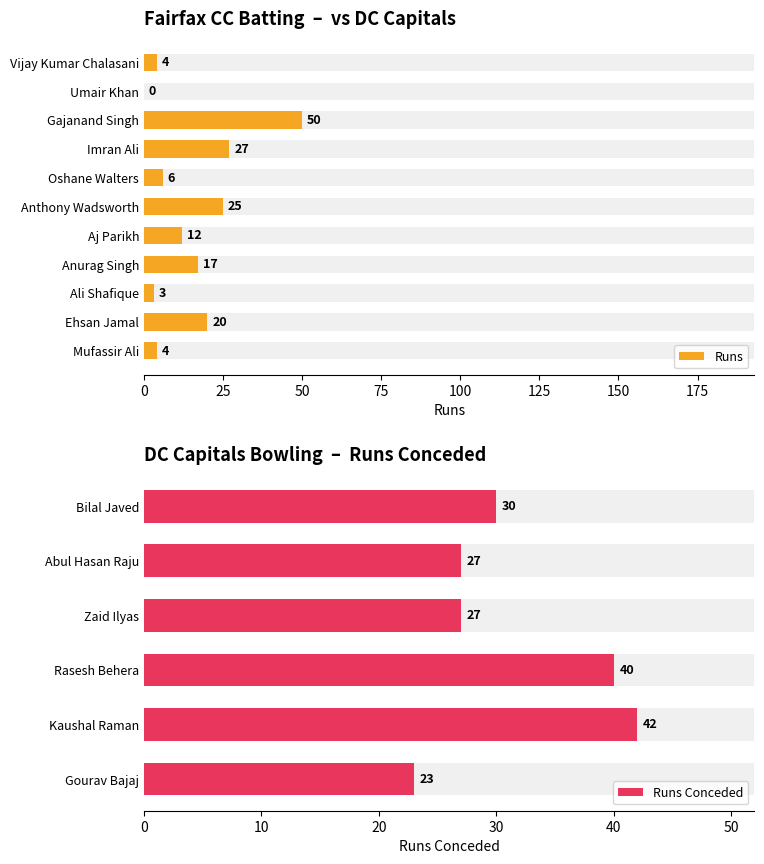

What is the change in value from Anthony Wadsworth to Ehsan Jamal?

-5